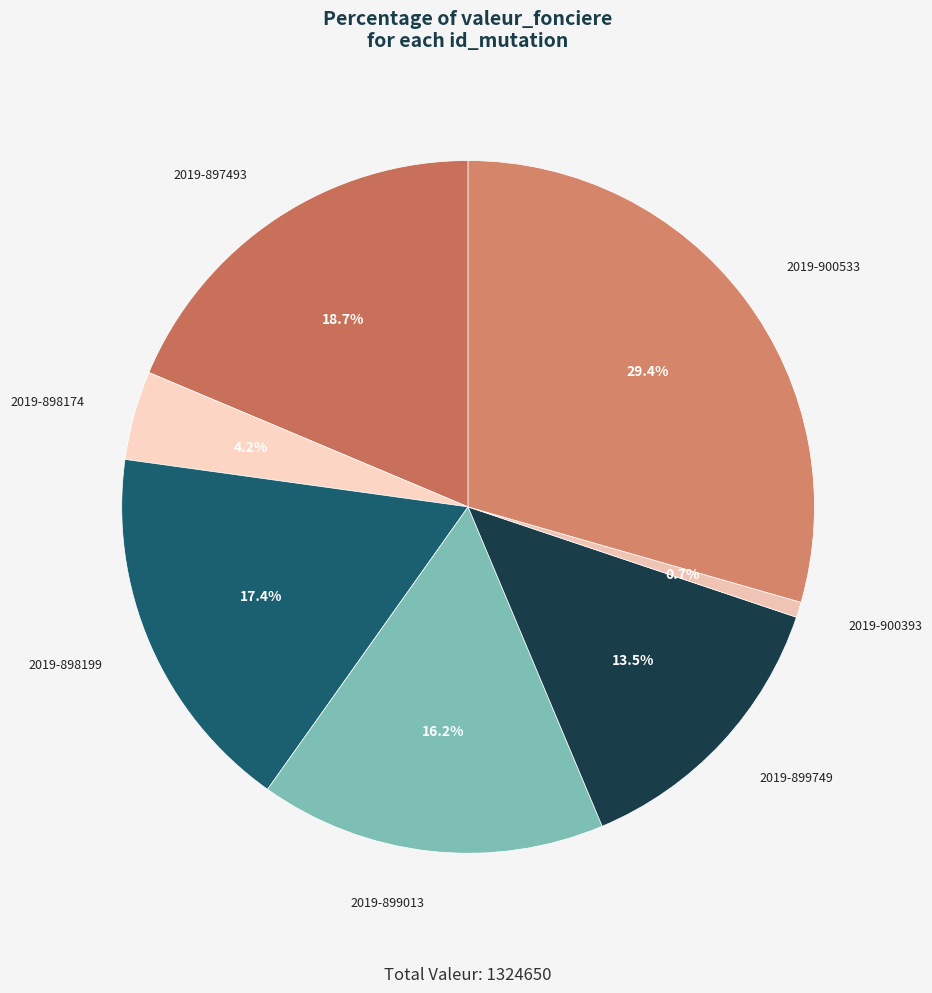

Between 2019-900533 and 2019-899749, which is larger?

2019-900533